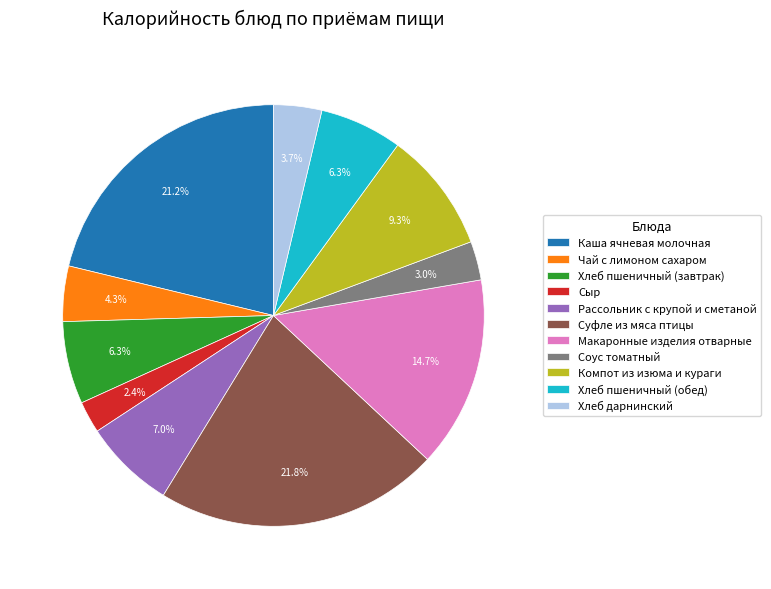

What percentage is the Хлеб дарнинский slice, to the nearest percent?

4%